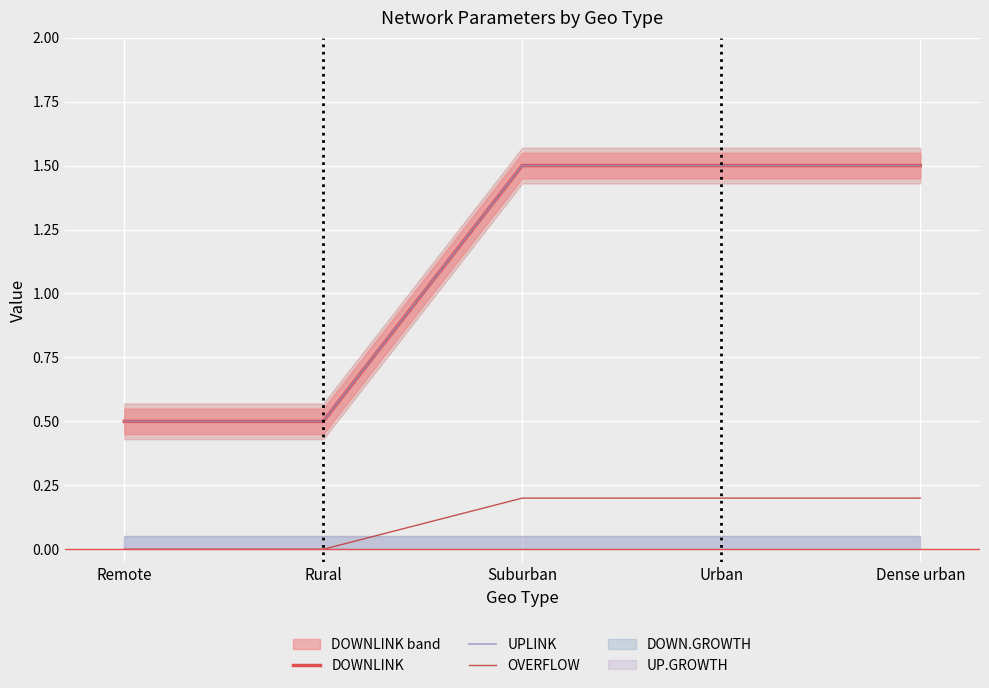

What is the greatest value displayed?

1.5